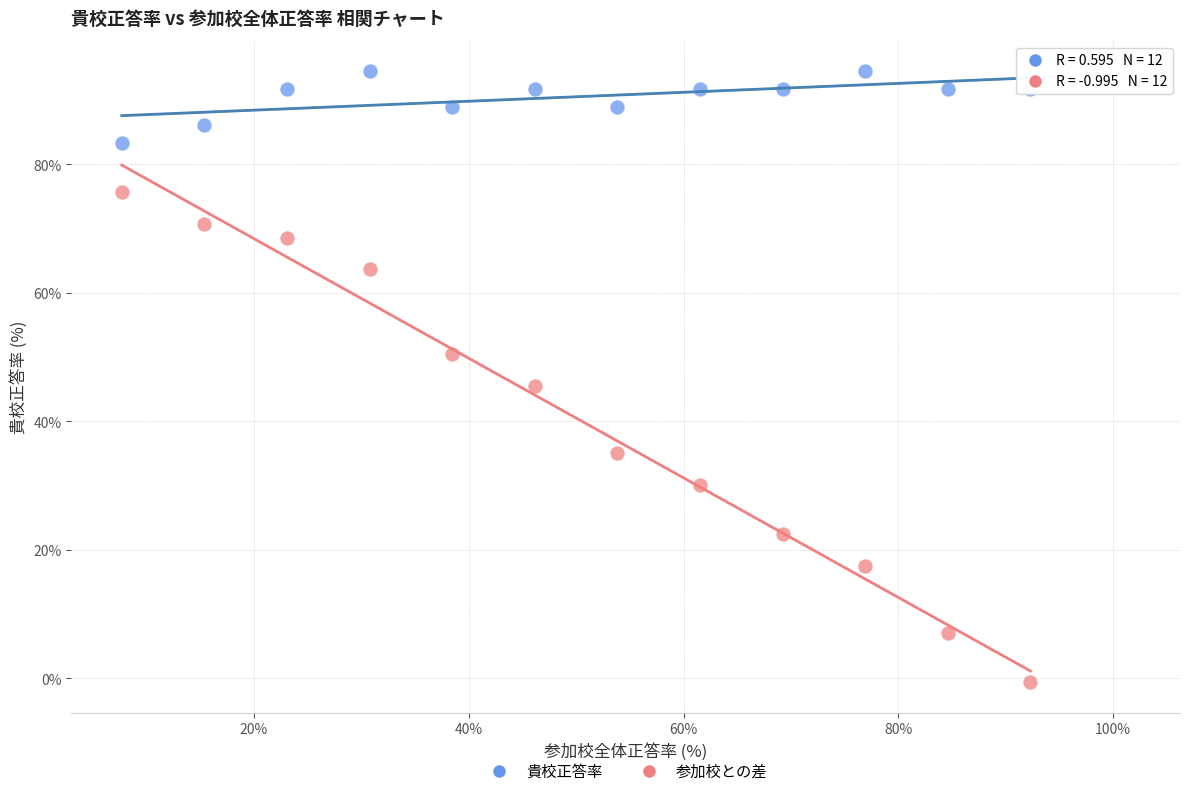

Across all data points, what is the range of X values (max minus min)?

84.6